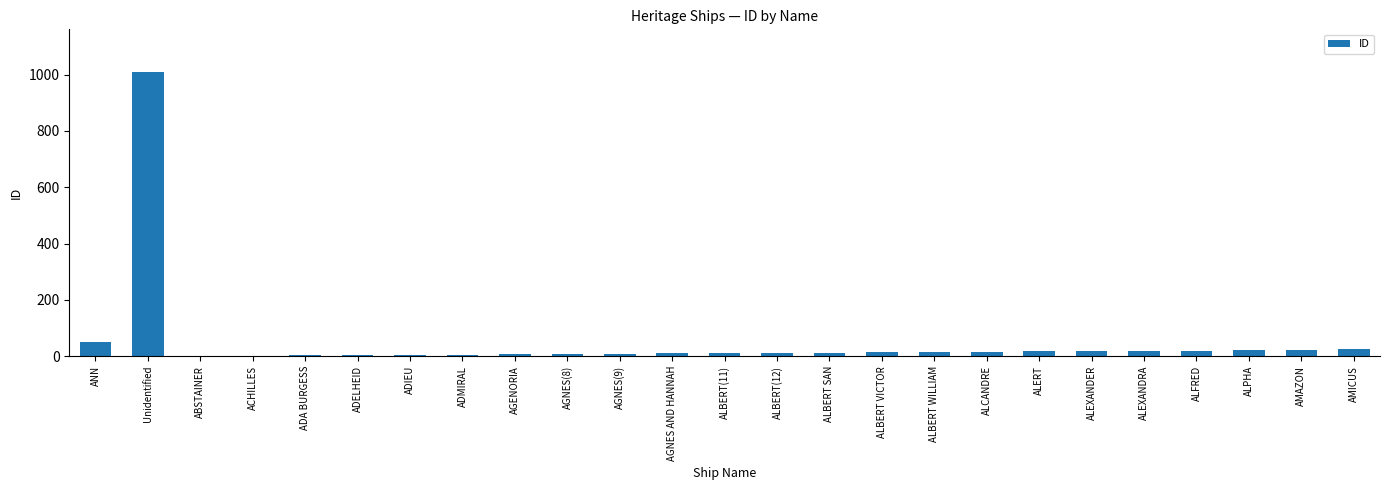

How many data points does each series have?

25